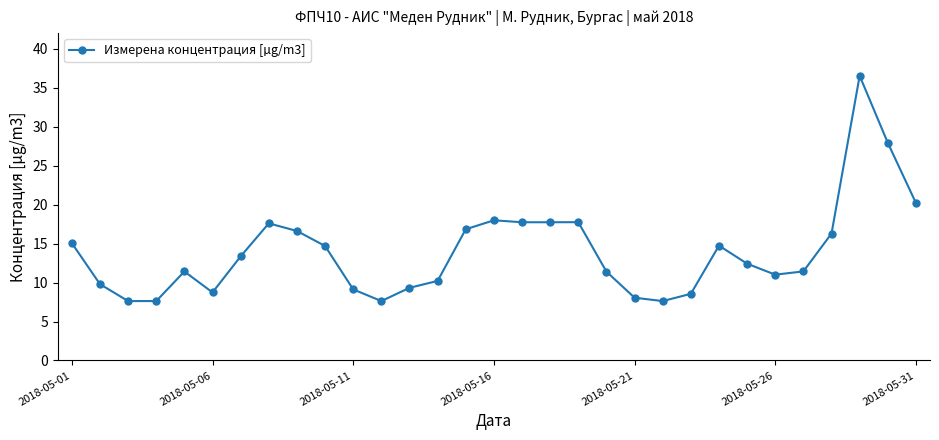

What is the smallest value displayed?

7.6